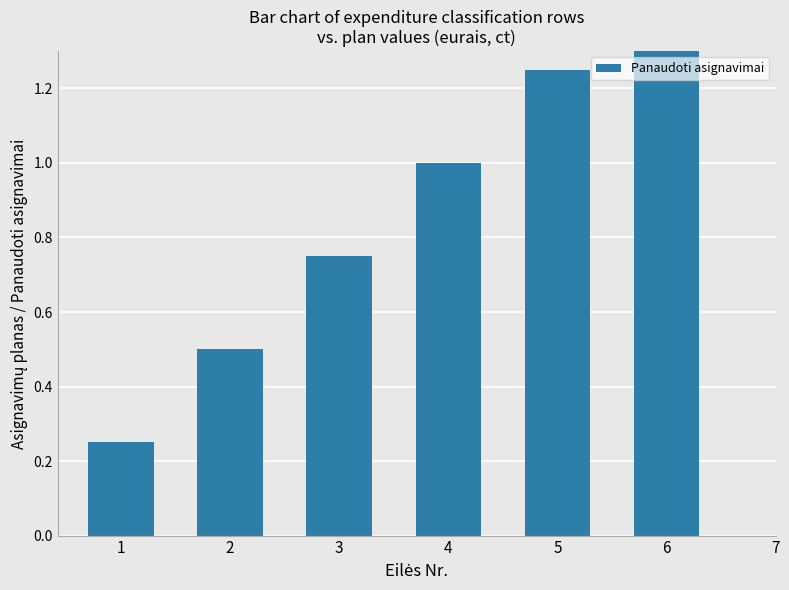

How many data points does each series have?

6